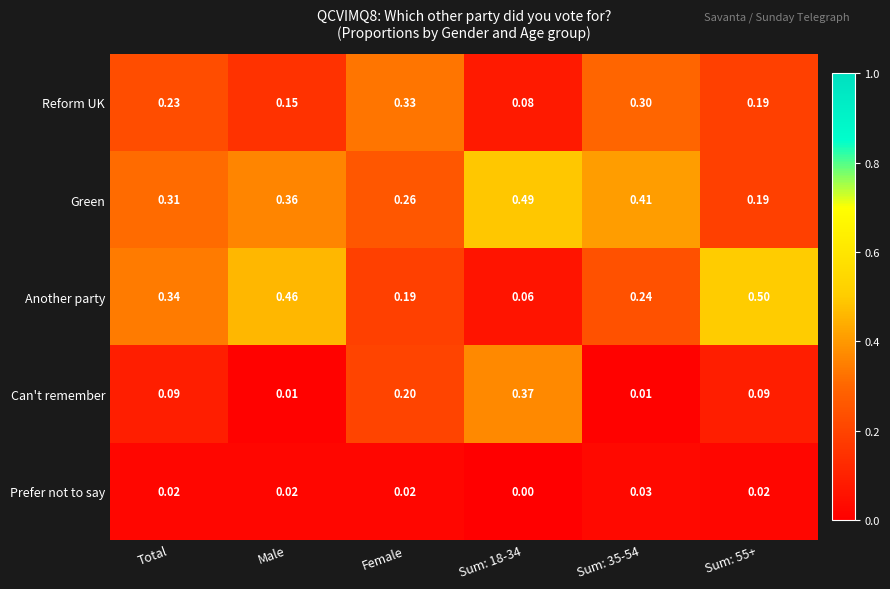

Which series has the largest range (max minus min)?

Another party